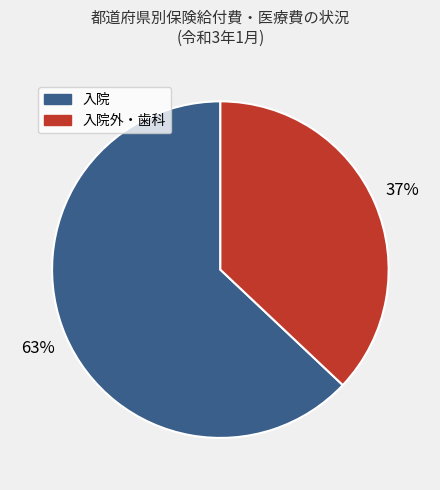

Is there a majority slice in this chart?

Yes